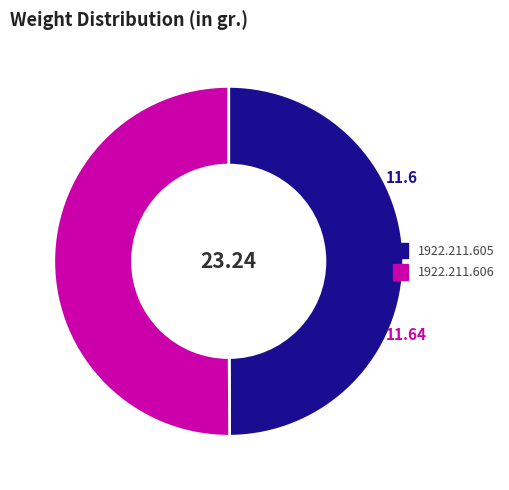

Approximately how many times larger is the value at 1922.211.605 compared to 1922.211.606?

1.0